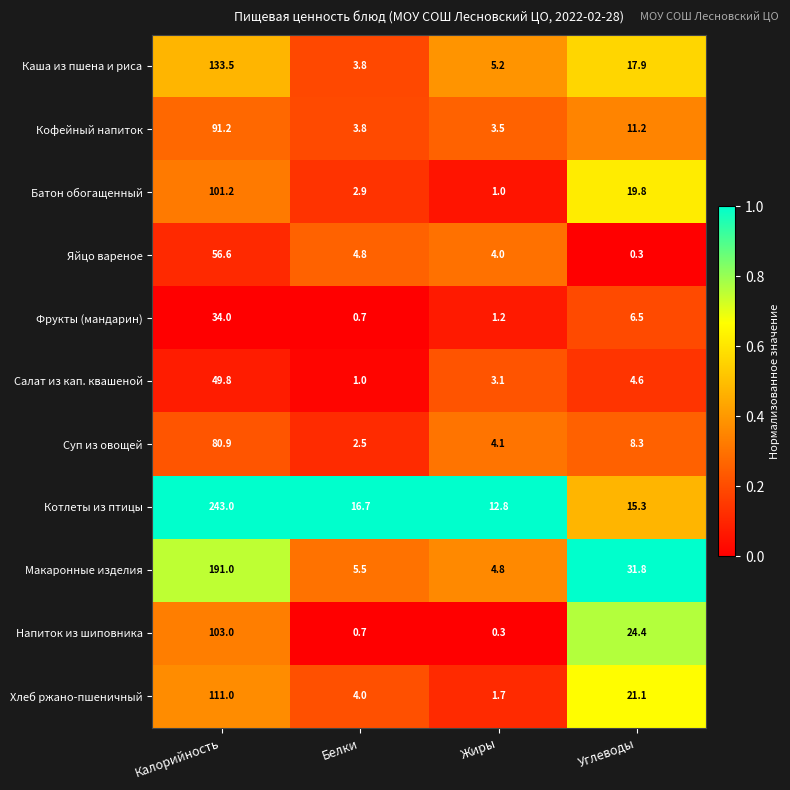

What is the difference between the Хлеб ржано-пшеничный values at Белки and Жиры?

2.3